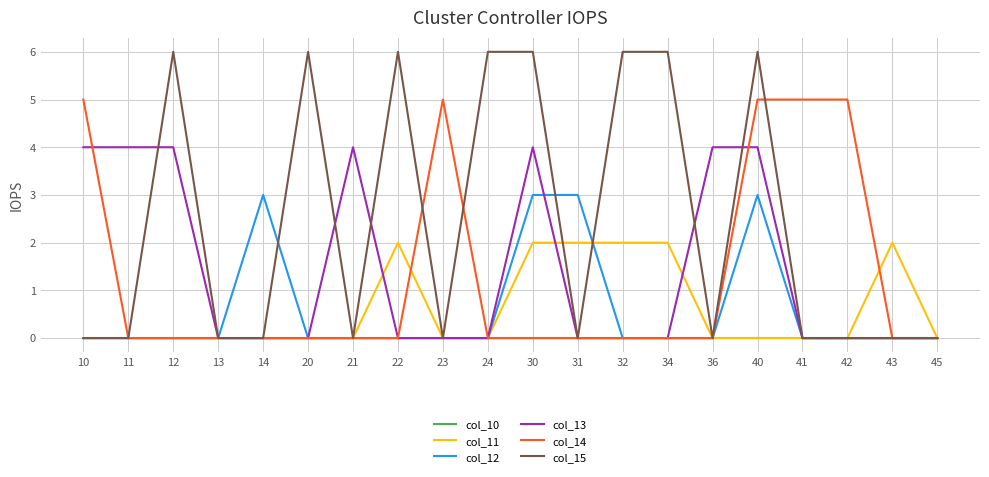

Count the number of categories in the chart.

20